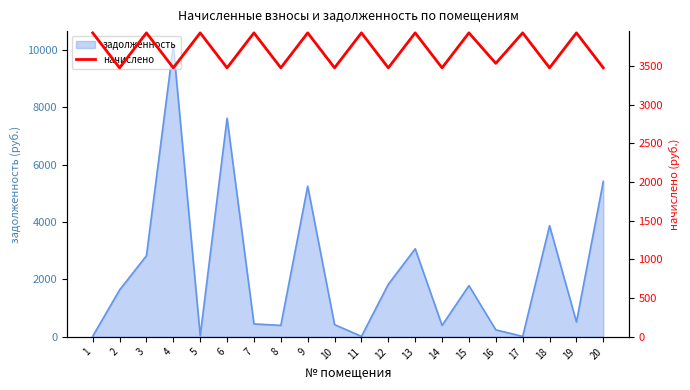

The chart shows a value of 3926.9 at 1. True or false?

True